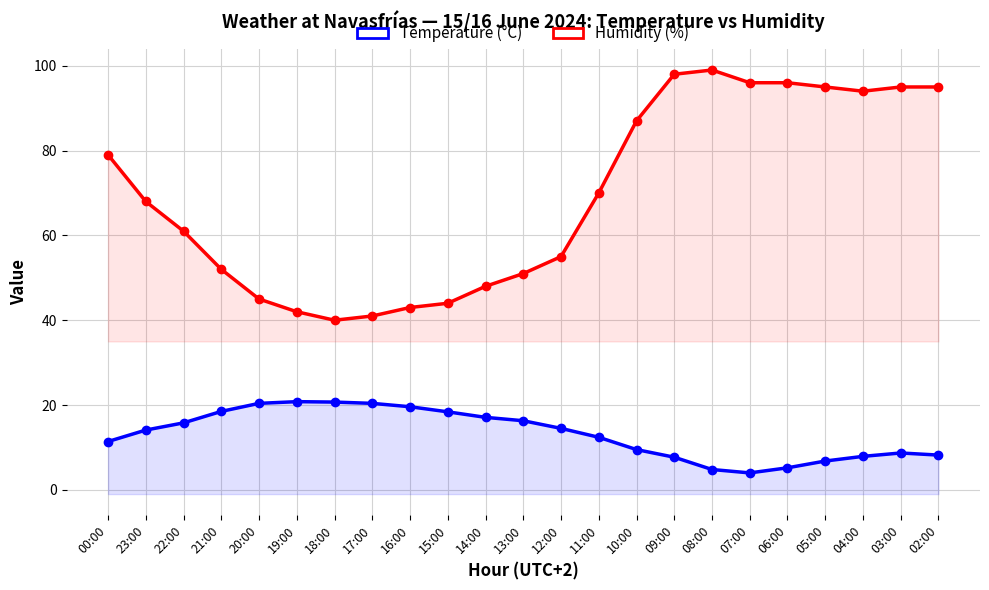

Which label corresponds to the largest value in the chart?

08:00